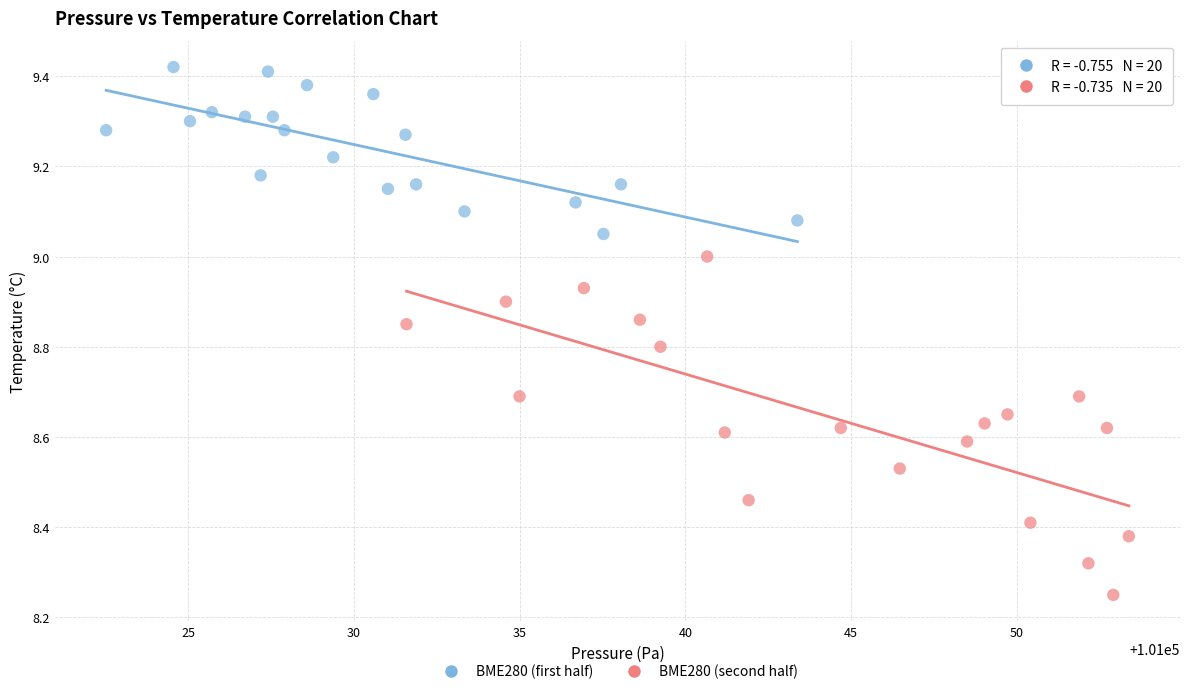

Which series contains the lowest Y value?

BME280 (second half)